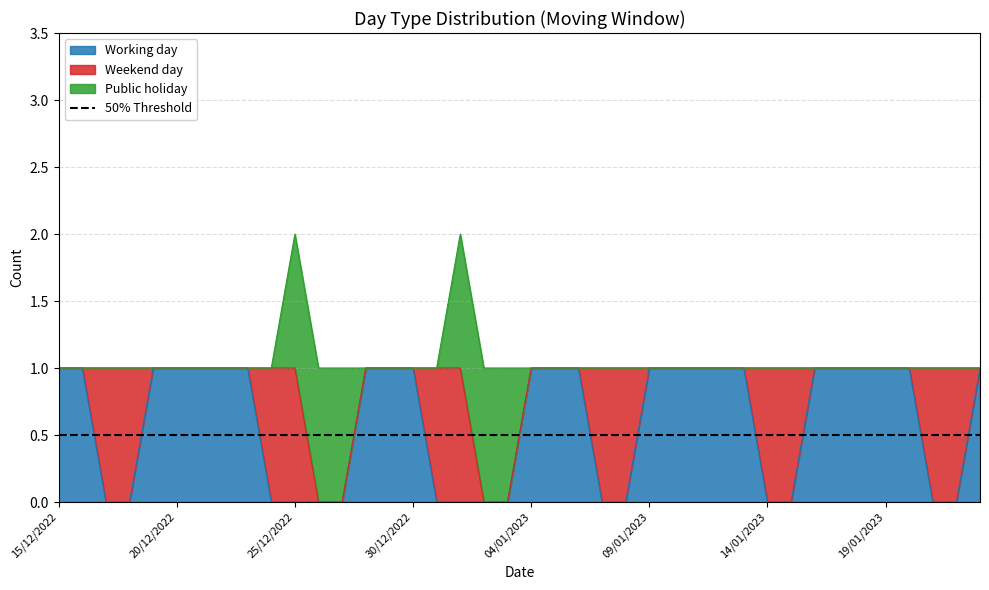

At how many categories does at least one series exceed 0?

40